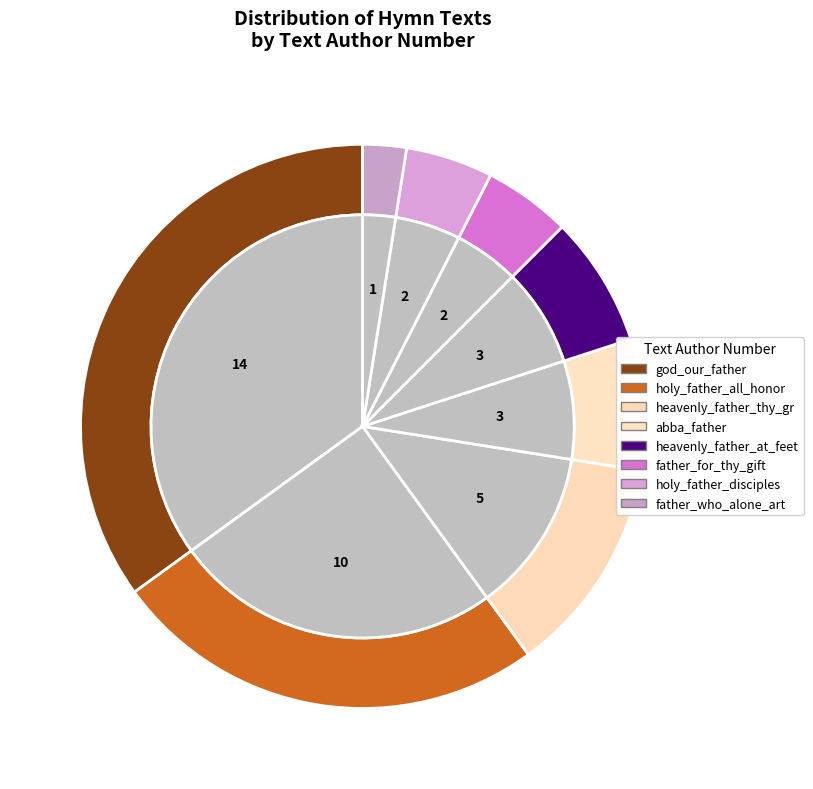

Rank the categories by value from highest to lowest.

god_our_father_we_adore_thee, holy_father_we_adore_thee_and_all_honor, heavenly_father_we_adore_thee_and_thy_gr, abba_father_we_adore_thee, heavenly_father_we_adore_thee_at_thy_fee, father_we_adore_thee_for_thy_gift_that_b, holy_father_we_adore_thee_as_disciples_o, father_we_adore_thee_who_alone_art